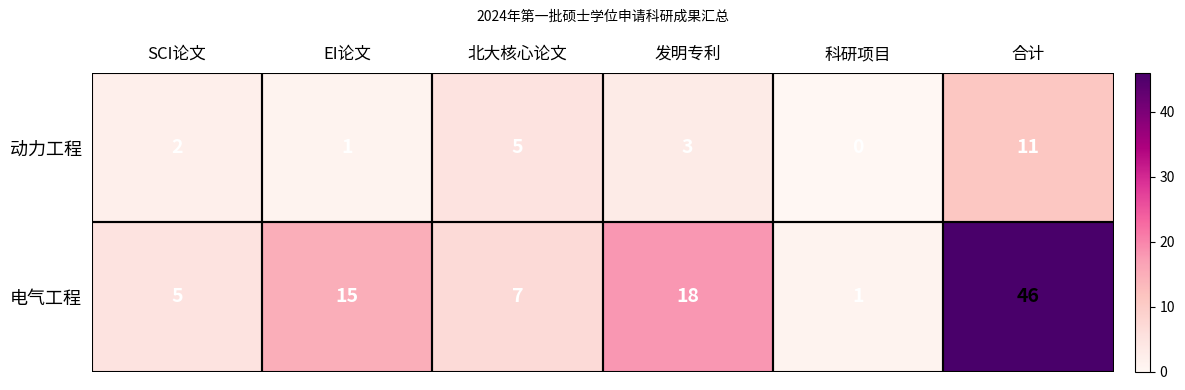

The value of 动力工程 at EI论文 is 1. True or false?

True